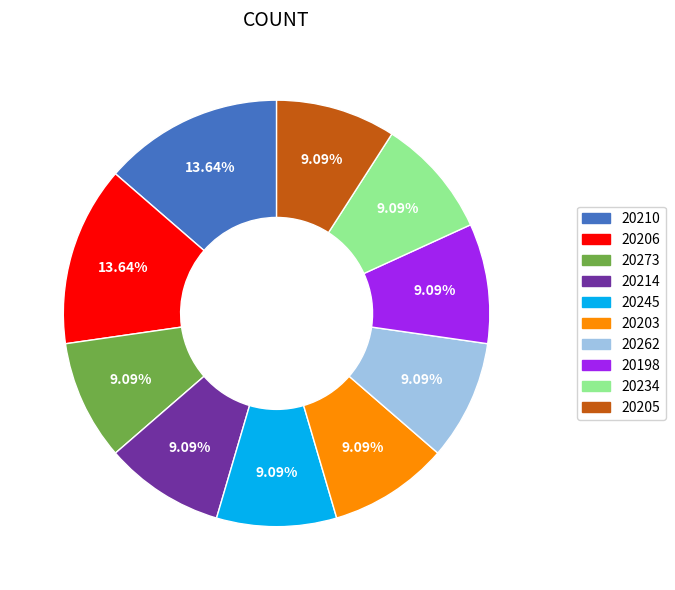

Is there any slice that represents more than half of the pie?

No